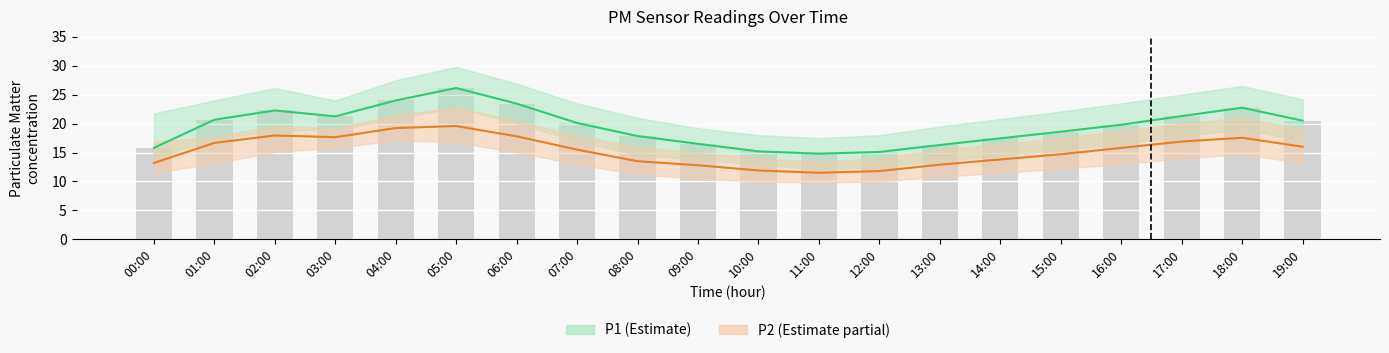

Which series has the widest spread of values?

P1